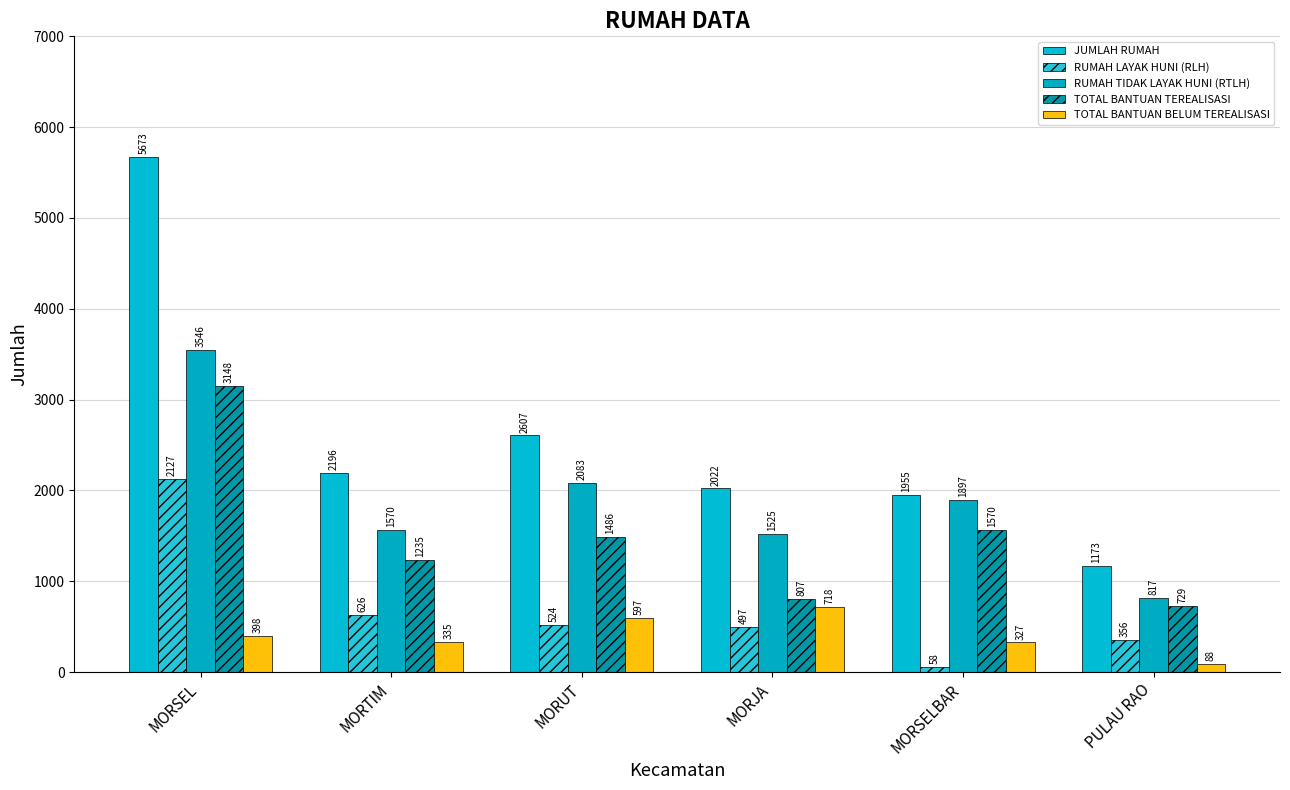

What is the difference between the RUMAH LAYAK HUNI (RLH) values at MORJA and MORUT?

27